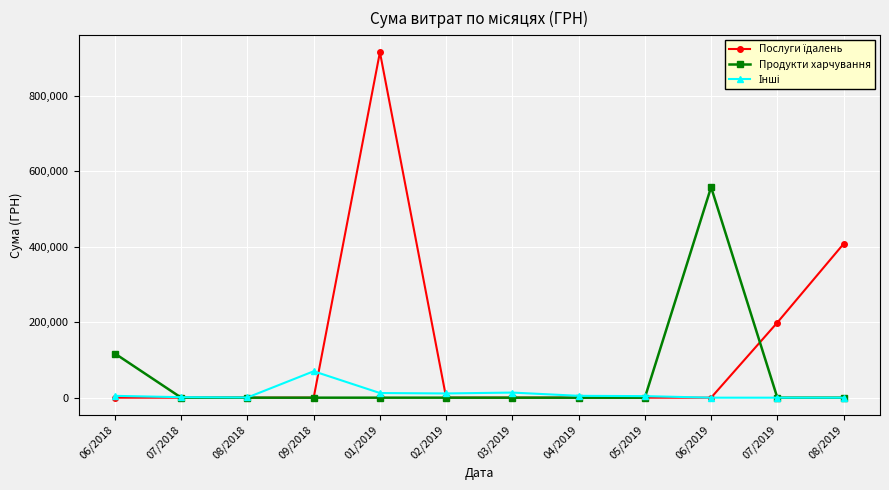

How many data points in Продукти харчування are above 0?

2